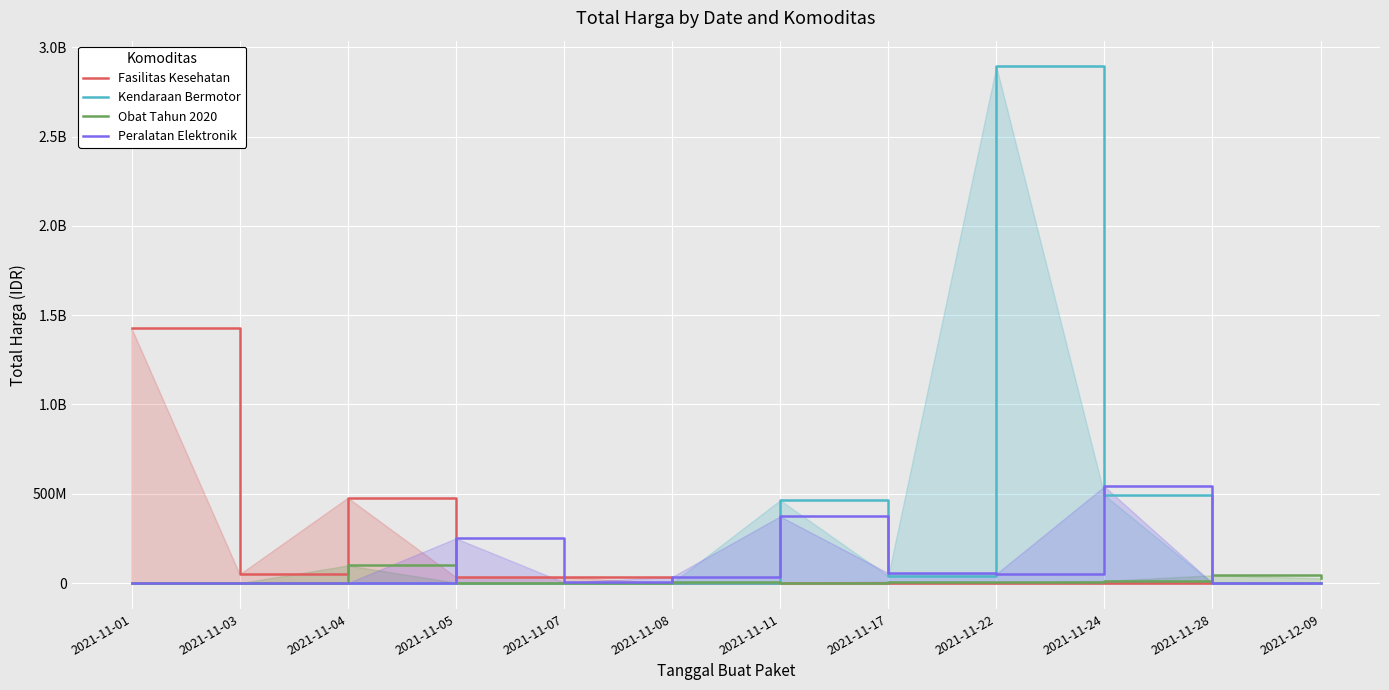

What is the difference between the highest and lowest values at 2021-11-24?

541071000